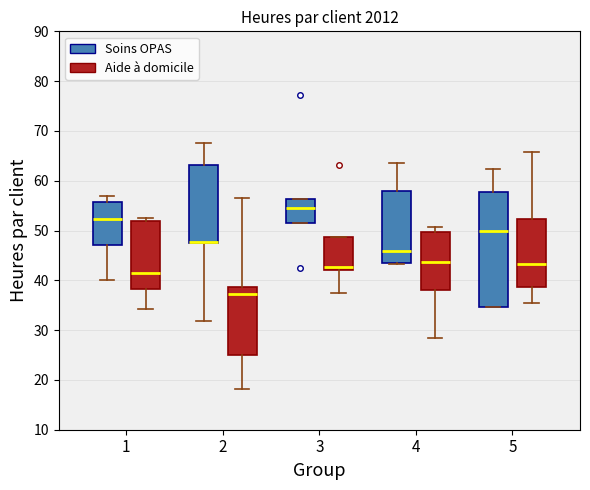

Reading left to right, transcribe this box plot: for each box, give where its median line is, the range the box spans, and where its two whiskers end, as read against the y-axis. The values are not printed on the chart, so give them approximately, as read against the axis.

1 (Soins OPAS): median 52, box 47 to 56, whiskers 40 to 57
1 (Aide à domicile): median 42, box 38 to 52, whiskers 34 to 52 (just above the box's upper edge)
2 (Soins OPAS): median 48 (drawn on the box's lower edge), box 48 to 63, whiskers 32 to 68
2 (Aide à domicile): median 37, box 25 to 39, whiskers 18 to 57
3 (Soins OPAS): median 54, box 51 to 56, whiskers 51 to 56
3 (Aide à domicile): median 43, box 42 to 49, whiskers 37 to 49
4 (Soins OPAS): median 46, box 44 to 58, whiskers 43 to 64
4 (Aide à domicile): median 44, box 38 to 50, whiskers 28 to 51
5 (Soins OPAS): median 50, box 35 to 58, whiskers 35 to 62
5 (Aide à domicile): median 43, box 39 to 52, whiskers 36 to 66